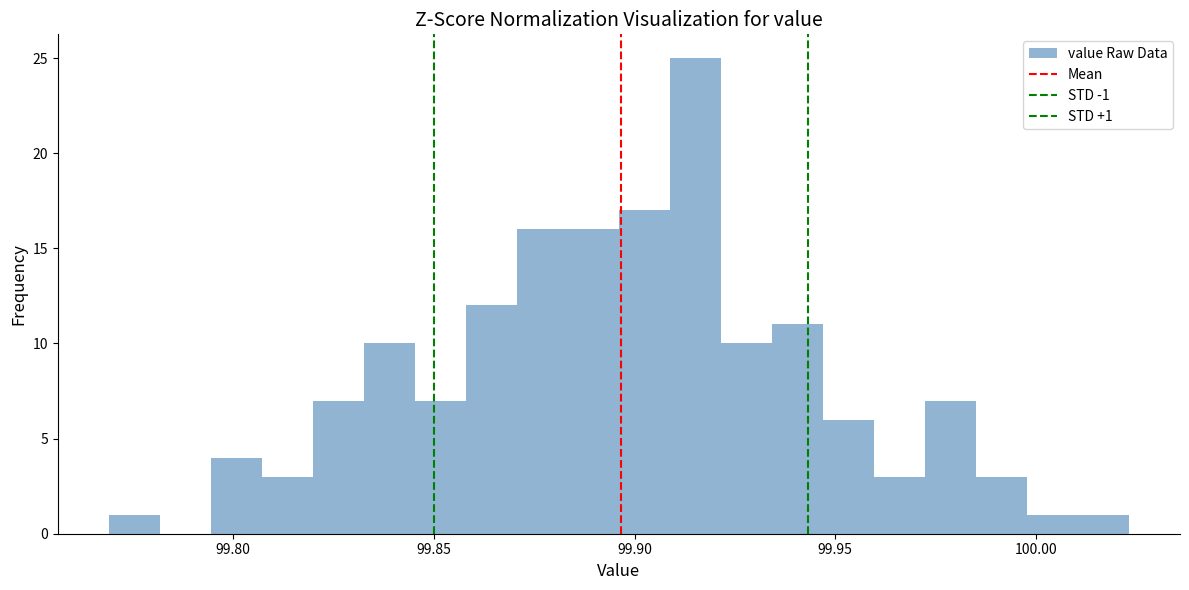

Around what value on the x-axis is the tallest bar? Give the approximate position of its centre, as read against the axis.

99.915